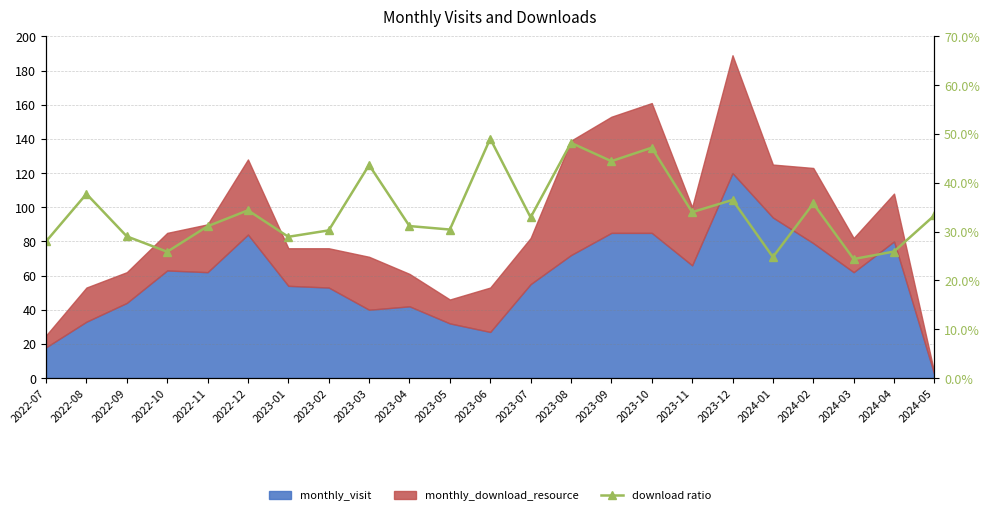

Is it true that the value at 2023-11 is 0.3?

True